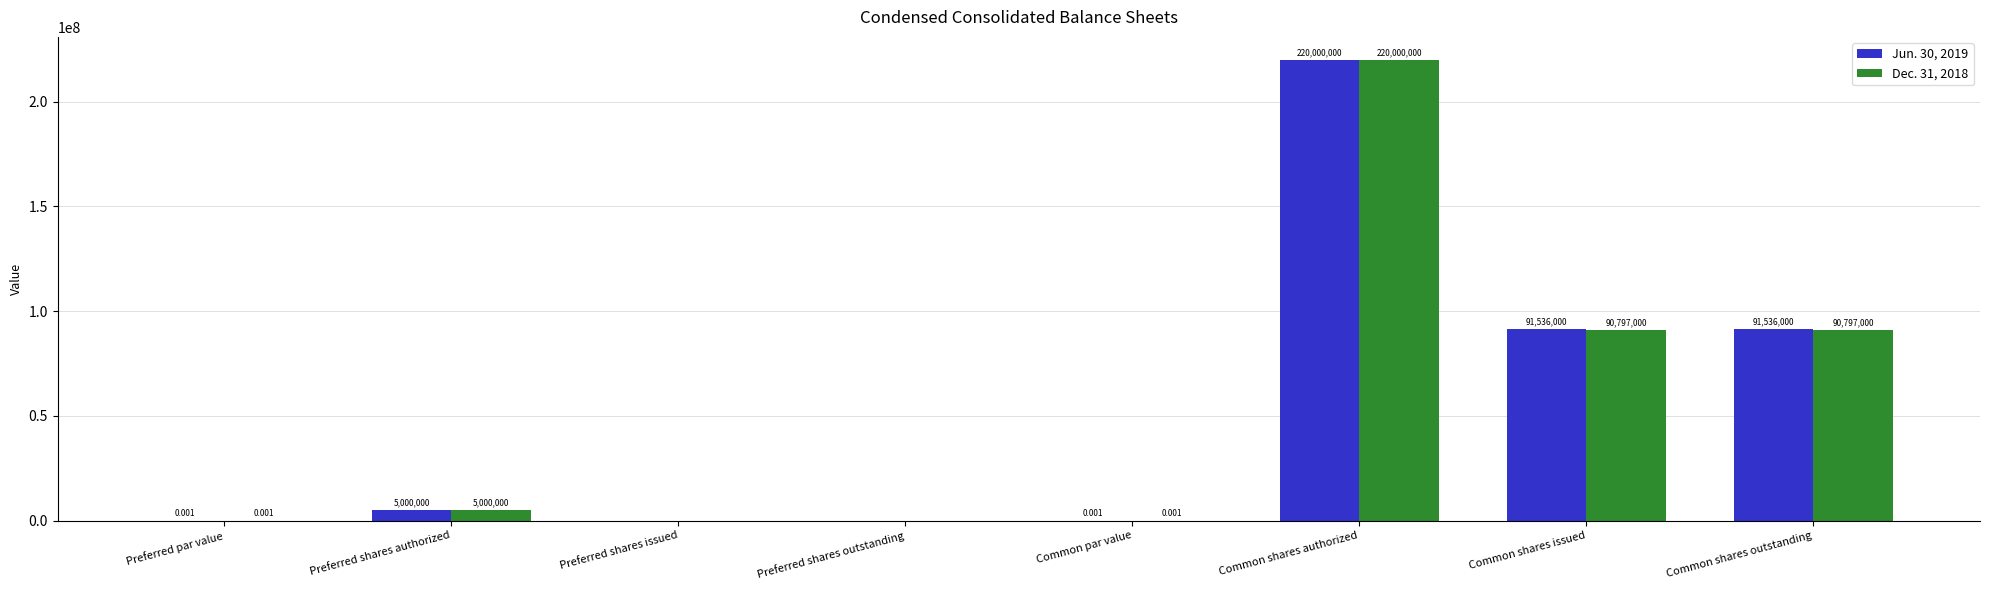

Does the chart contain stacked bars?

No